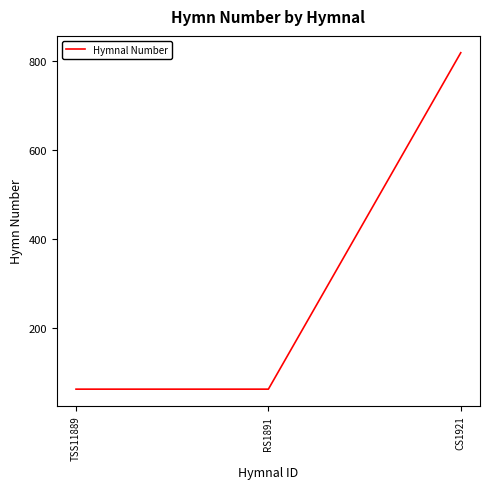

Reading left to right, extract all data points from this chart.

TSS11889=62	RS1891=62	CS1921=819